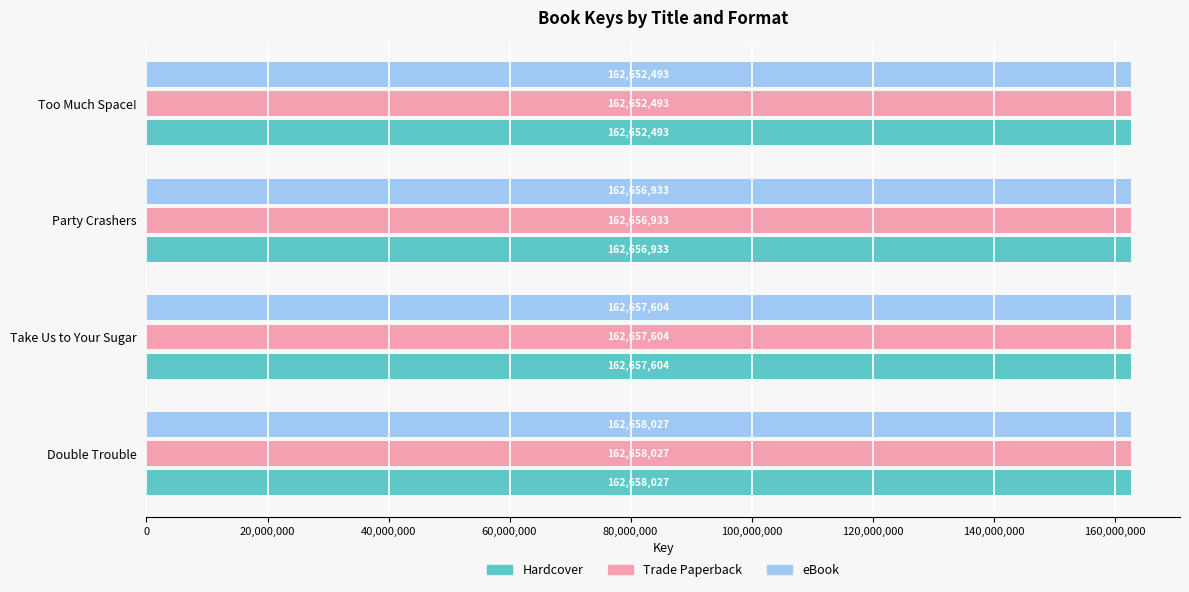

Is it true that Trade Paperback equals 162652493 at Too Much Space!?

True